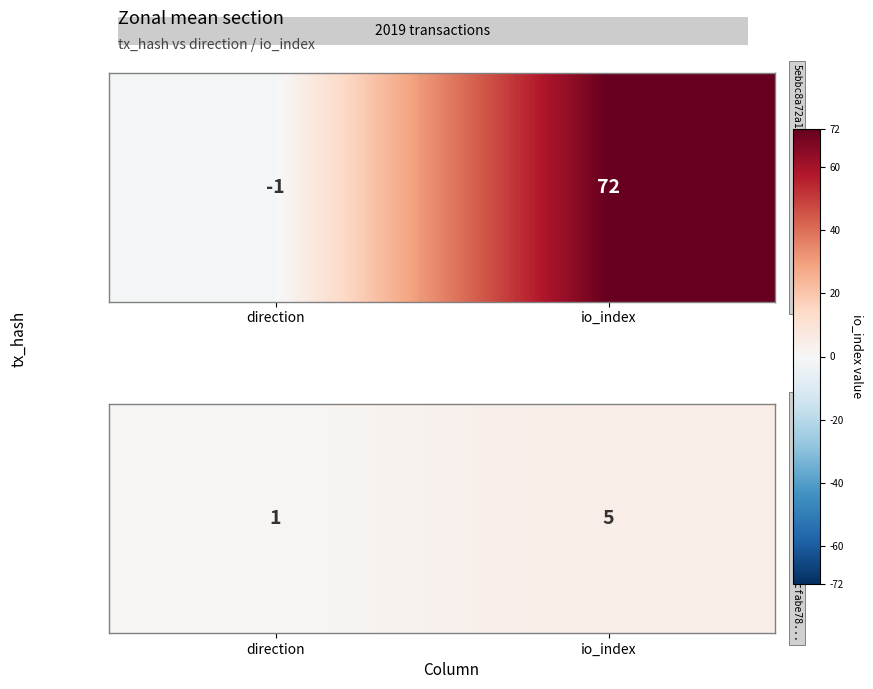

Approximately how many times larger is the value at direction compared to io_index?

0.2